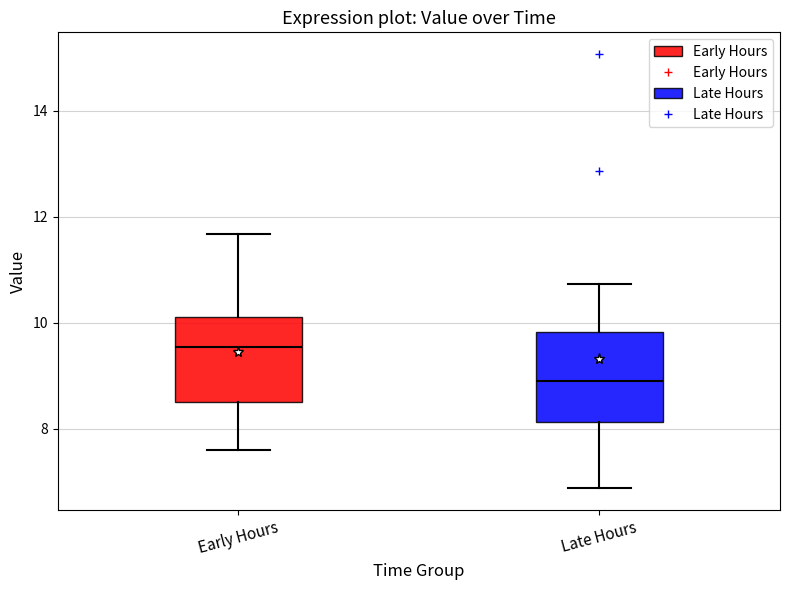

Which box has the lowest median line?

Late Hours